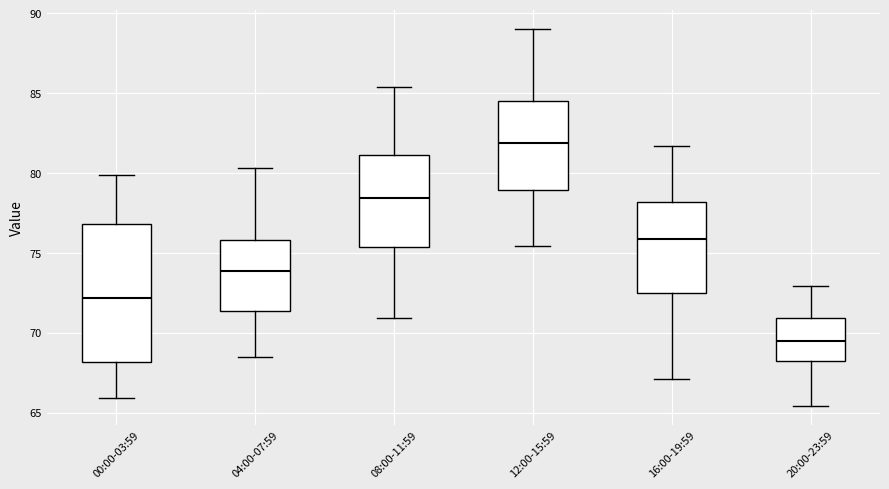

Reading left to right, read every box against the y-axis: the position of its median line, the range the box covers, and the ends of its whiskers. The values are not printed on the chart, so give them approximately, as read against the axis.

00:00-03:59: median 72.0, box 68.0 to 77.0, whiskers 66.0 to 80.0
04:00-07:59: median 74.0, box 71.5 to 76.0, whiskers 68.5 to 80.5
08:00-11:59: median 78.5, box 75.5 to 81.0, whiskers 71.0 to 85.5
12:00-15:59: median 82.0, box 79.0 to 84.5, whiskers 75.5 to 89.0
16:00-19:59: median 76.0, box 72.5 to 78.0, whiskers 67.0 to 81.5
20:00-23:59: median 69.5, box 68.5 to 71.0, whiskers 65.5 to 73.0